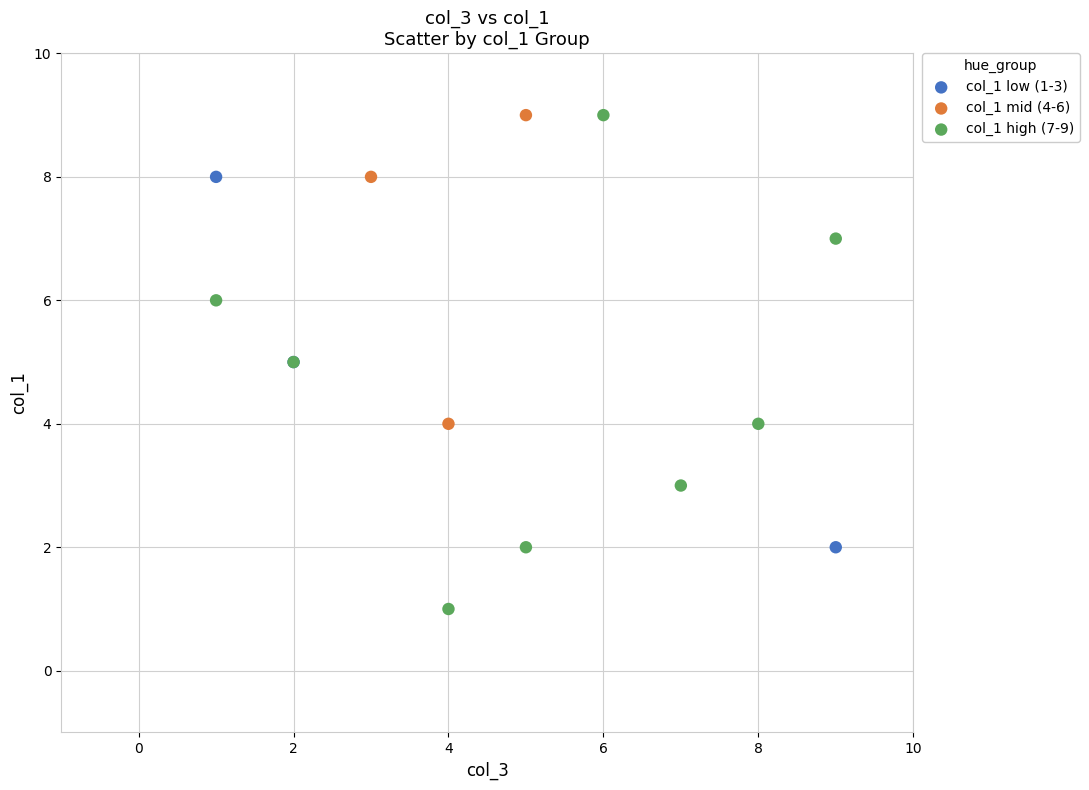

Which series has the largest Y range (max minus min)?

col_1 high (7-9)